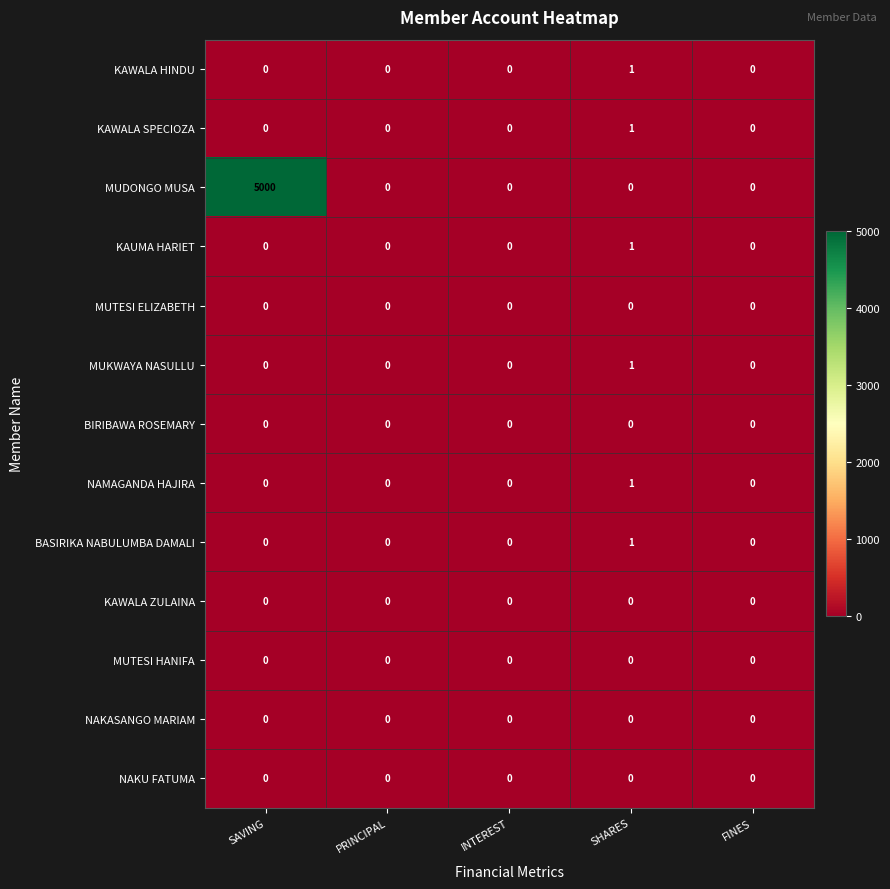

Which series has the largest total across all categories?

MUDONGO MUSA